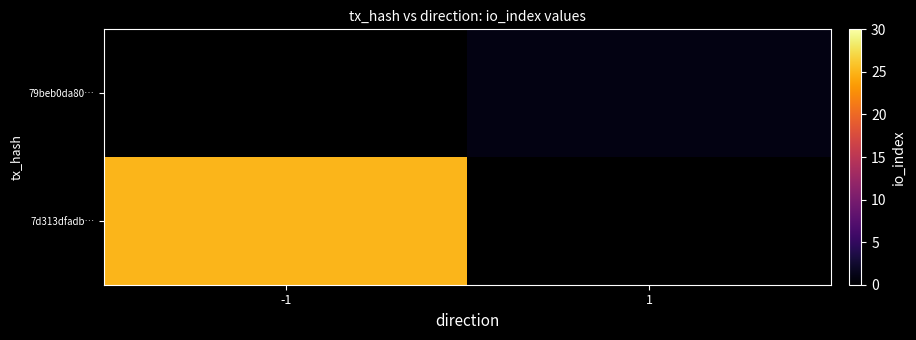

How many values in 7d313dfadb… are above zero?

1